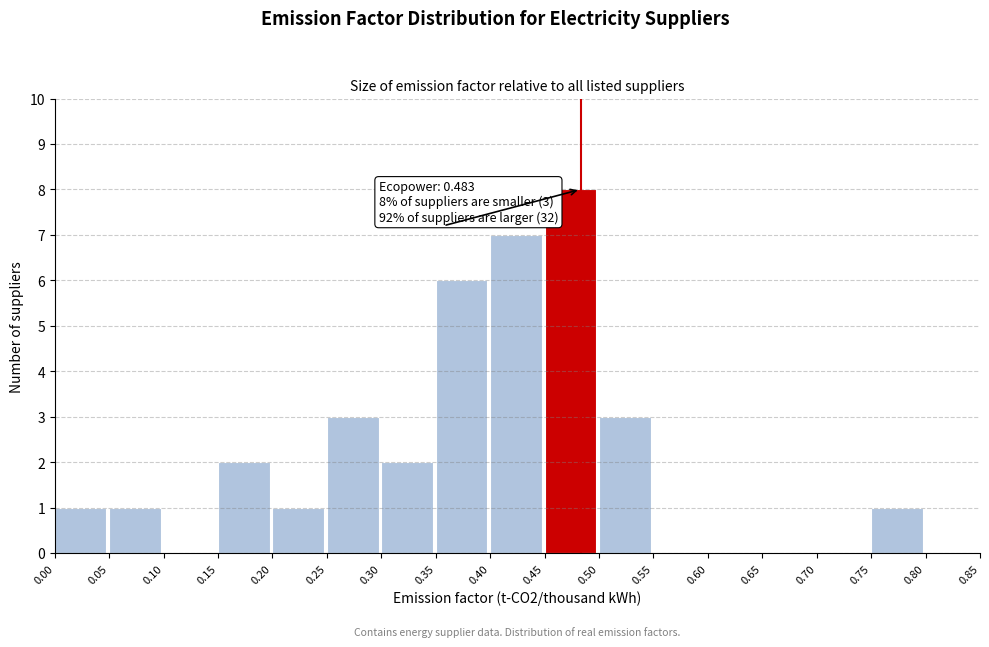

Over which range of the x-axis is the bar tallest?

0.45 to 0.50